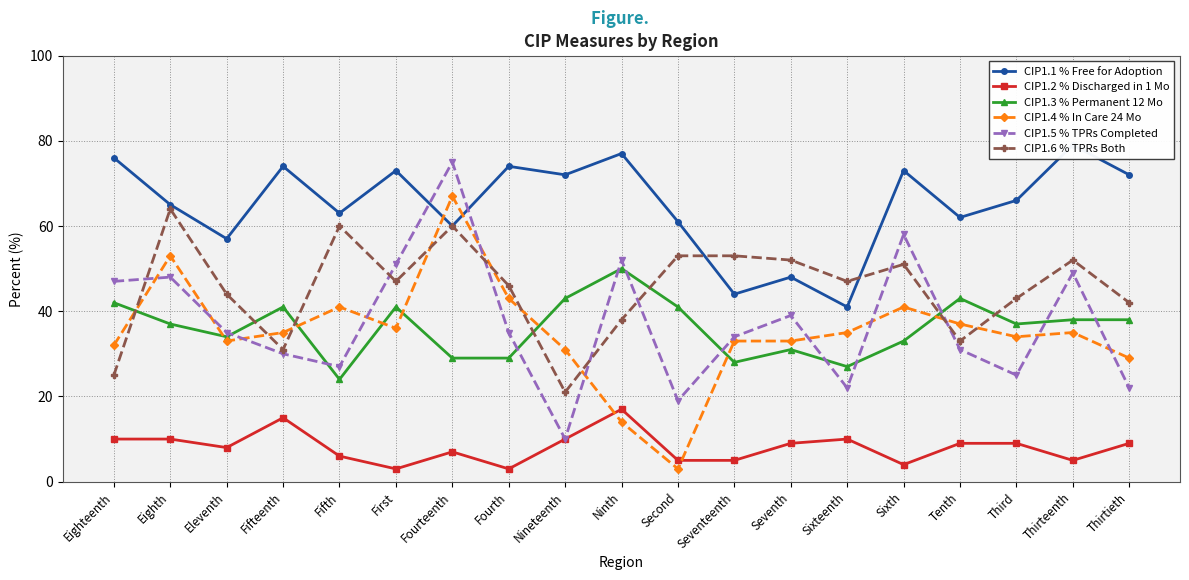

At which label is CIP1.1 % Free for Adoption closest to 60?

Fourteenth